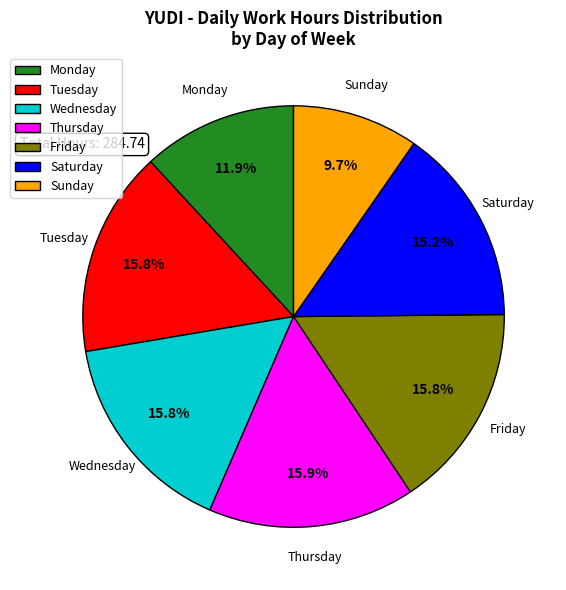

Is the sum of Thursday and Monday greater than half?

No